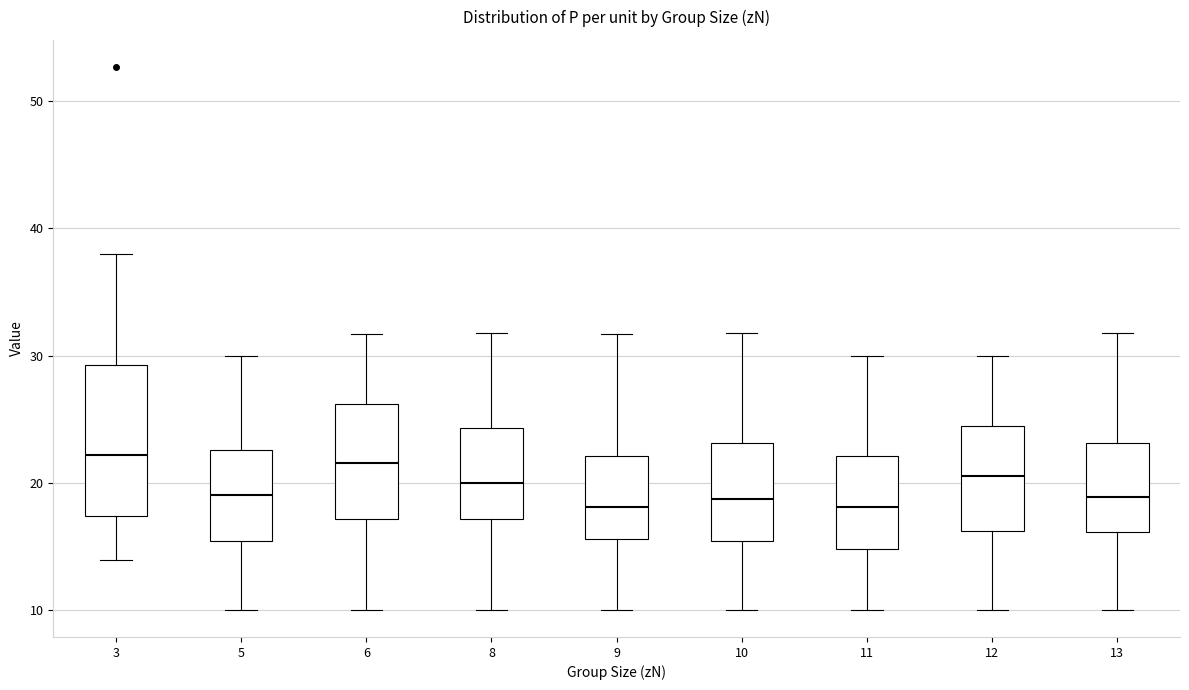

Where does the median line of the box at x = 13 sit on the y-axis? The values are not printed on the chart, so give them approximately, as read against the axis.

19